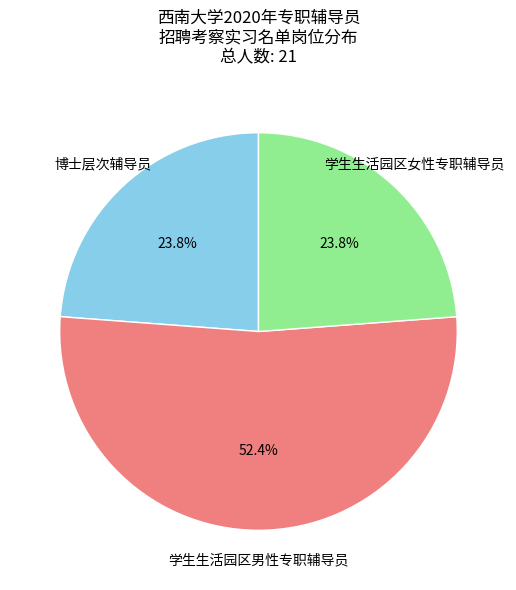

Which slice is the largest?

学生生活园区男性专职辅导员